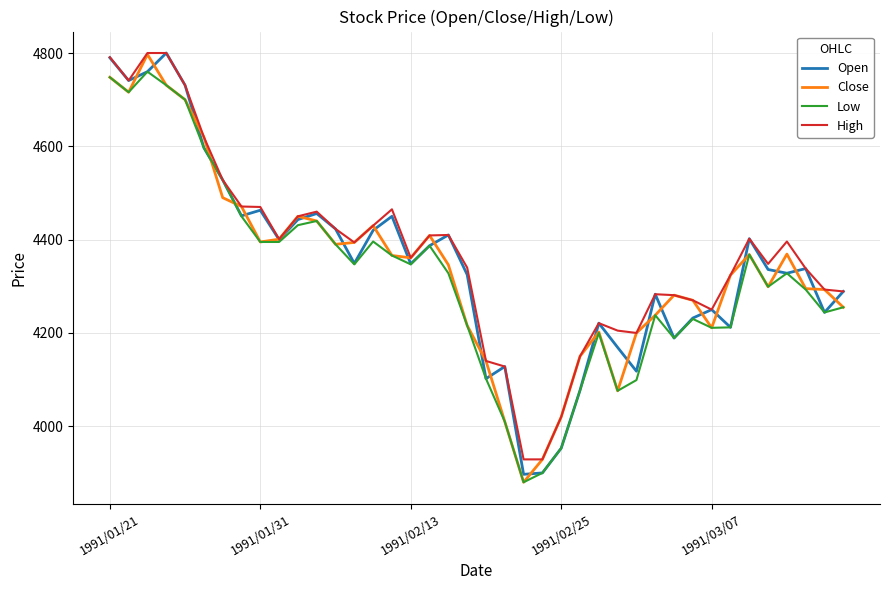

What is the minimum value for Close?

3880